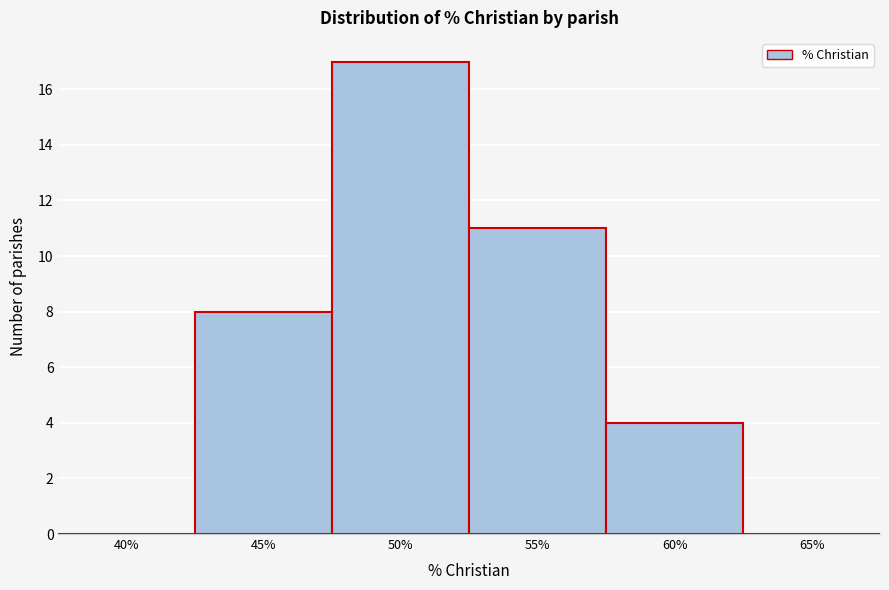

Reading left to right, what are all the values shown in this chart?

40%=0	45%=8	50%=17	55%=11	60%=4	65%=0